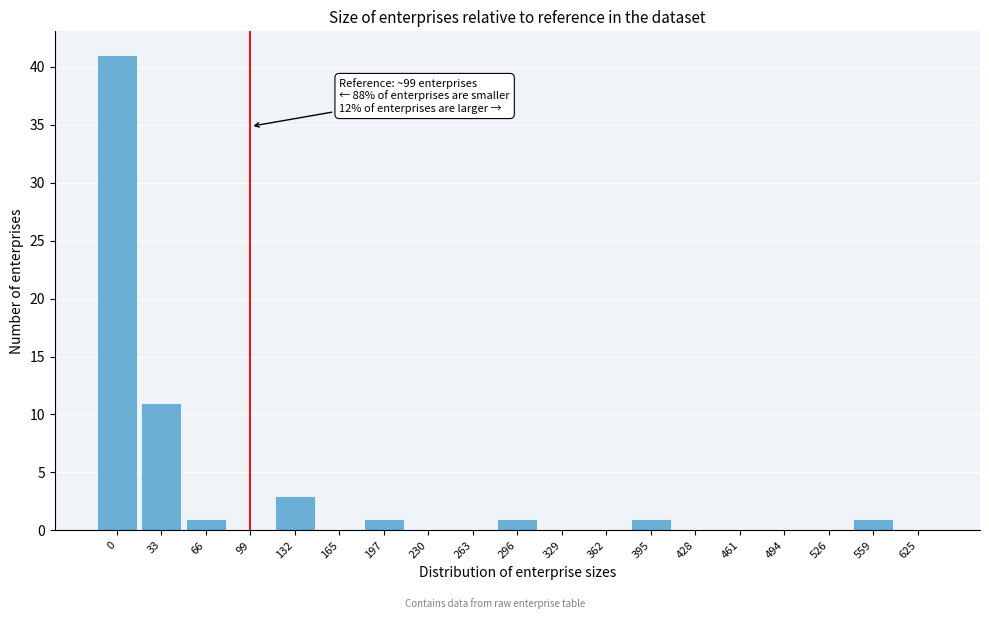

Reading left to right, list all the values displayed in this chart.

0=41	33=11	66=1	99=0	132=3	165=0	197=1	230=0	263=0	296=1	329=0	362=0	395=1	428=0	461=0	494=0	526=0	559=1	625=0